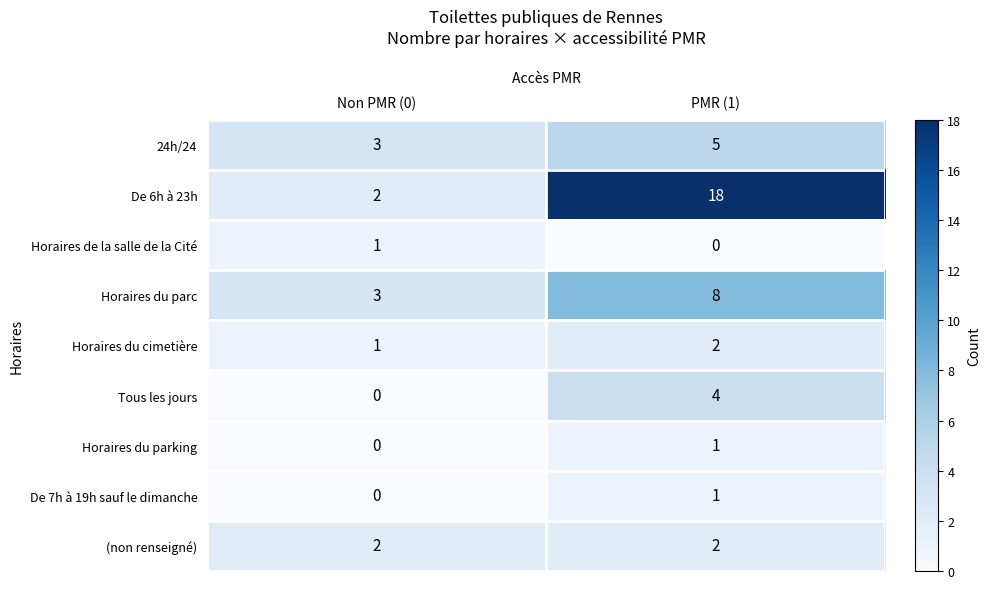

Rank the categories by 24h/24 value from lowest to highest.

Non PMR (0), PMR (1)